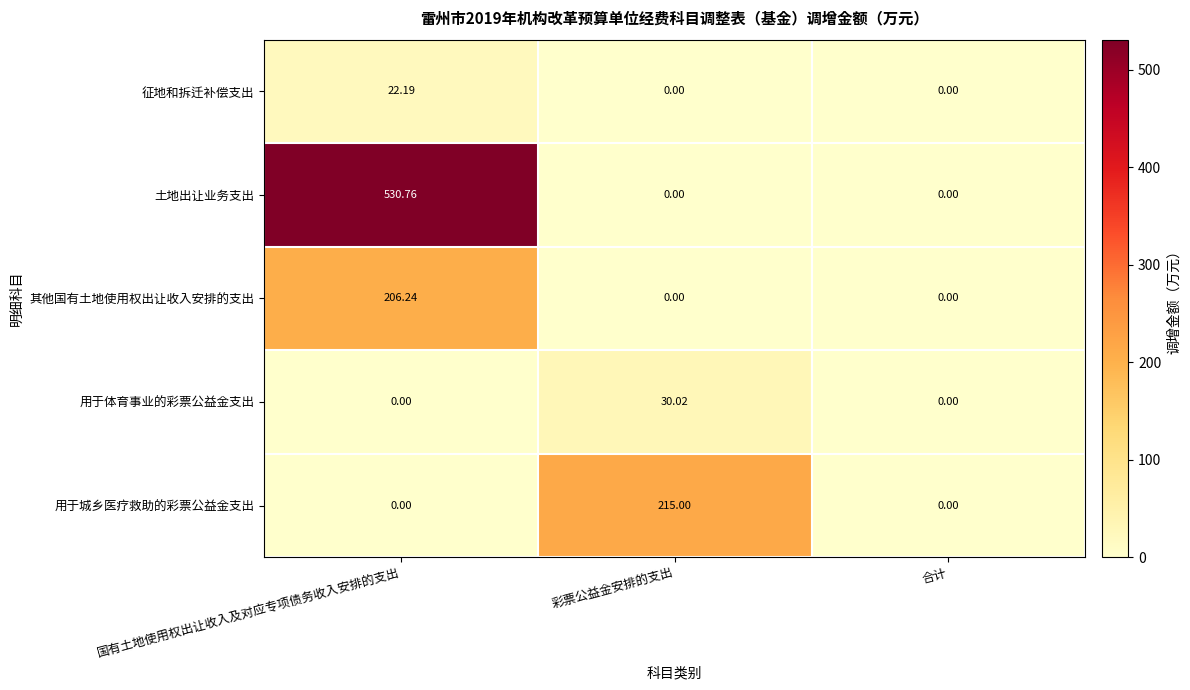

Is the value of 用于城乡医疗救助的彩票公益金支出 at 彩票公益金安排的支出 greater than the value of 土地出让业务支出 at 合计?

Yes